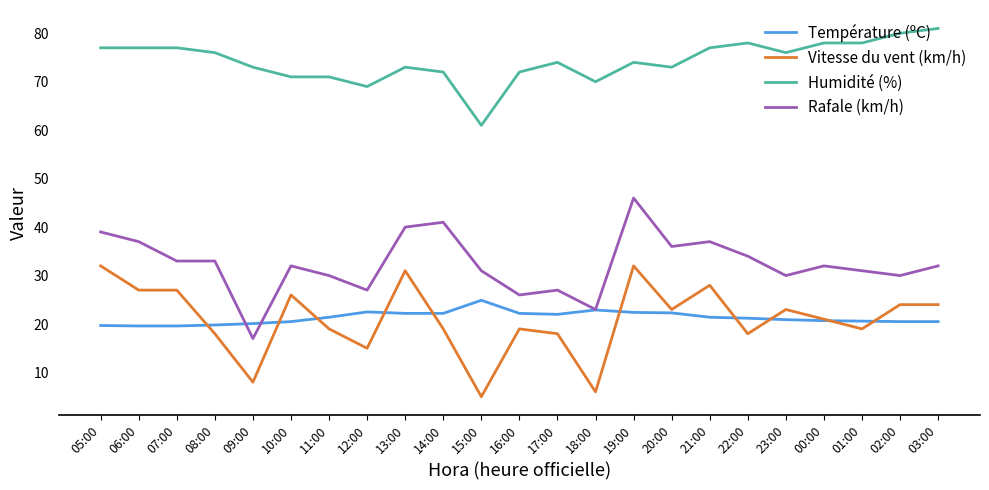

What is the total value across all series at 06:00?

160.6